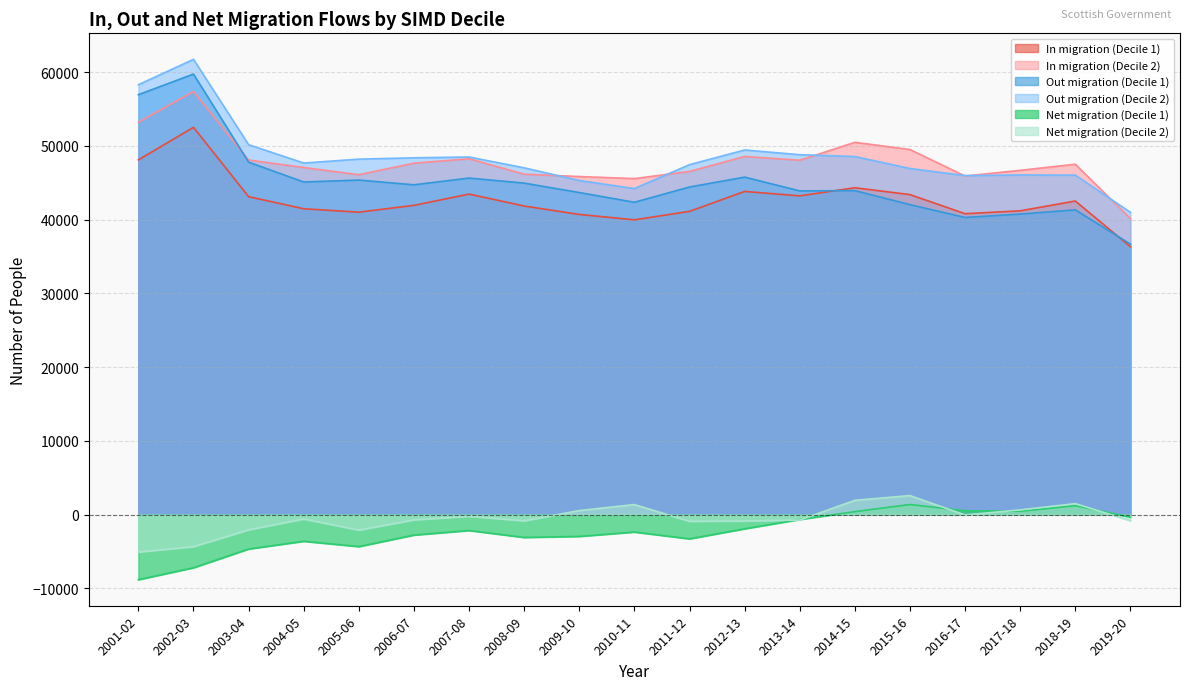

What are all the series names shown in the legend?

In migration (Decile 1), In migration (Decile 2), Out migration (Decile 1), Out migration (Decile 2), Net migration (Decile 1), Net migration (Decile 2)